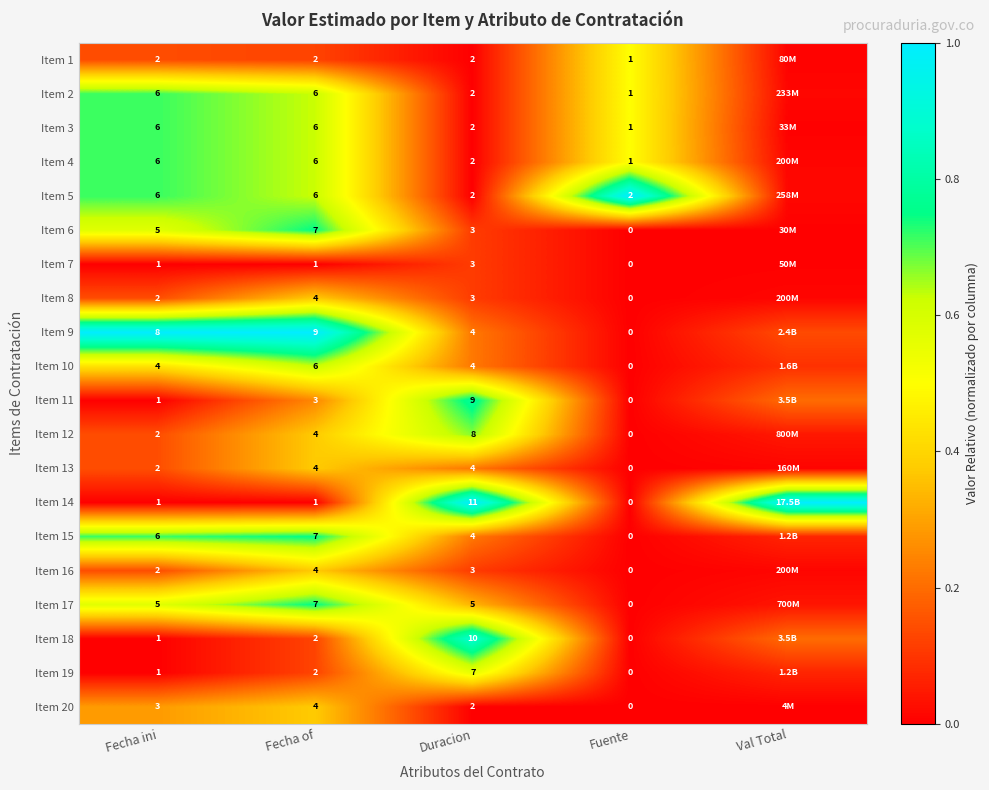

Is the value of Item 7 at Fuente greater than the value of Item 4 at Fecha ini?

No